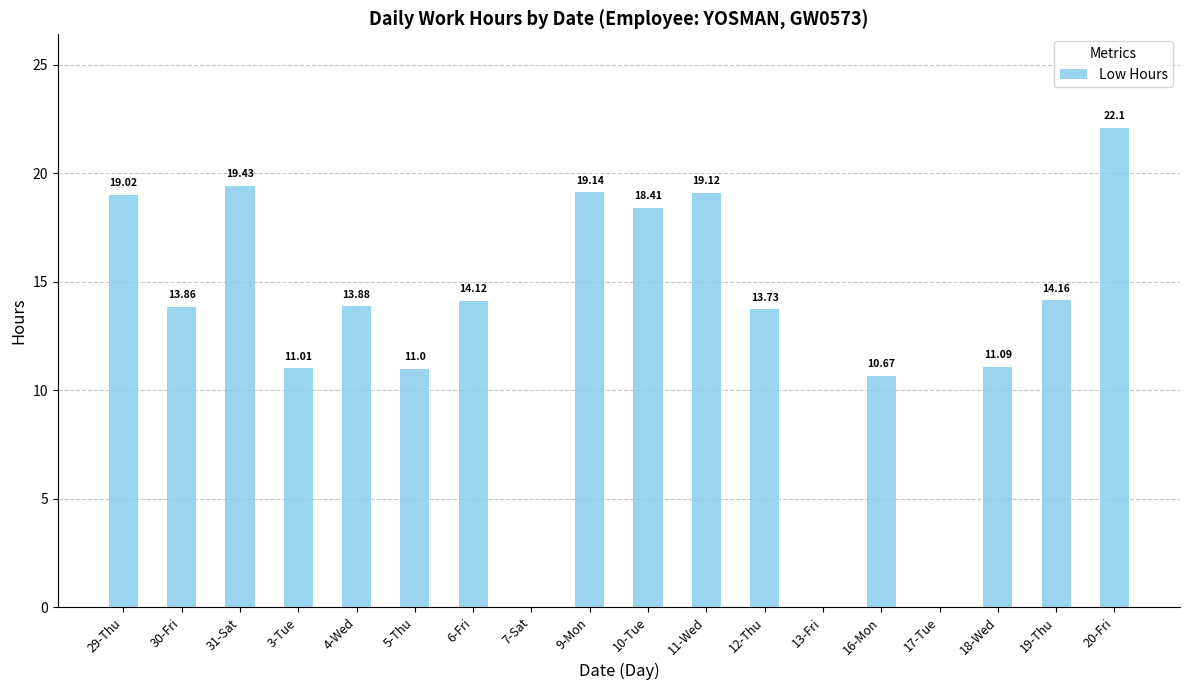

What is the ratio of the value at 10-Tue to the value at 5-Thu?

1.7